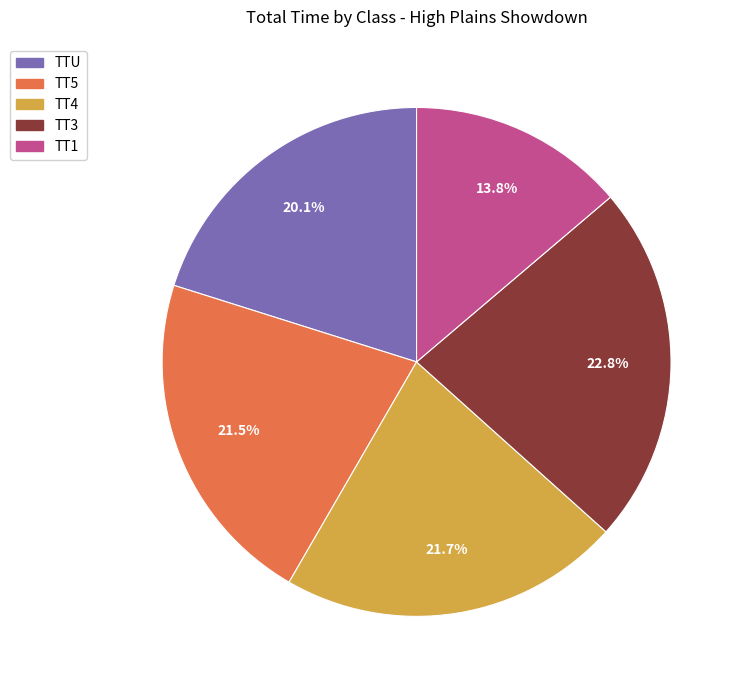

What is the smallest slice in the pie chart?

TT1